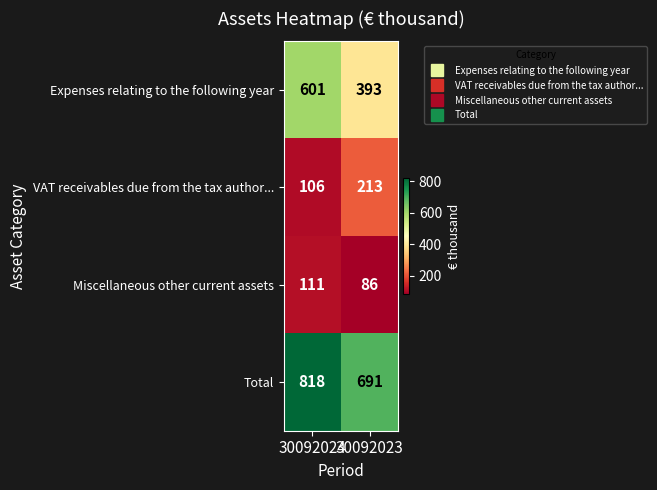

Is it true that Miscellaneous other current assets equals 149 at 30092024?

False